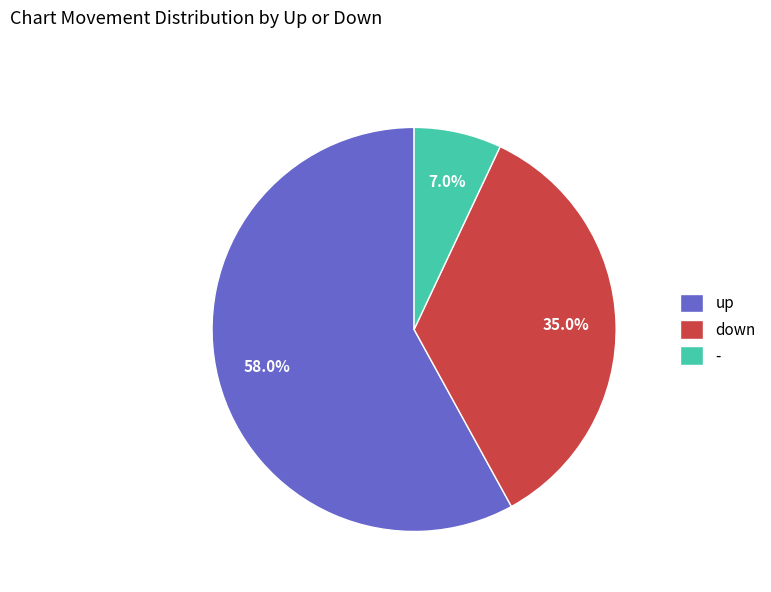

To the nearest percent, what portion does - represent?

7%